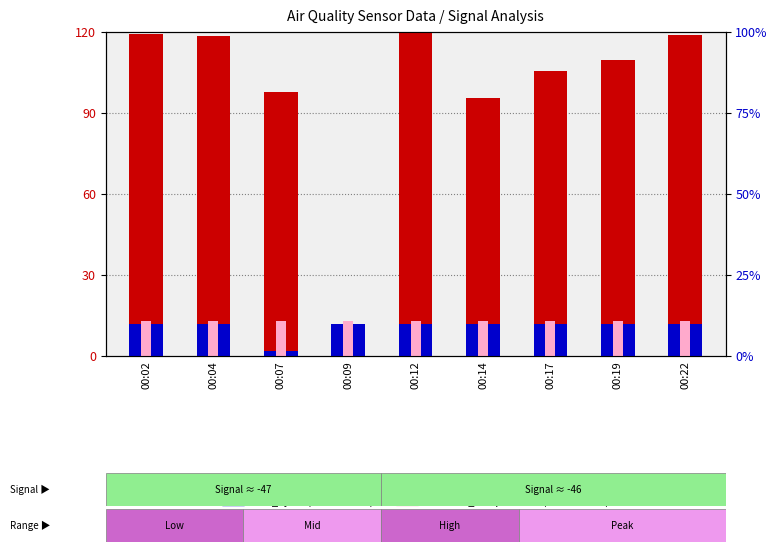

What is the approximate value of BME280_temperature (normalized) at 00:09?

13.0